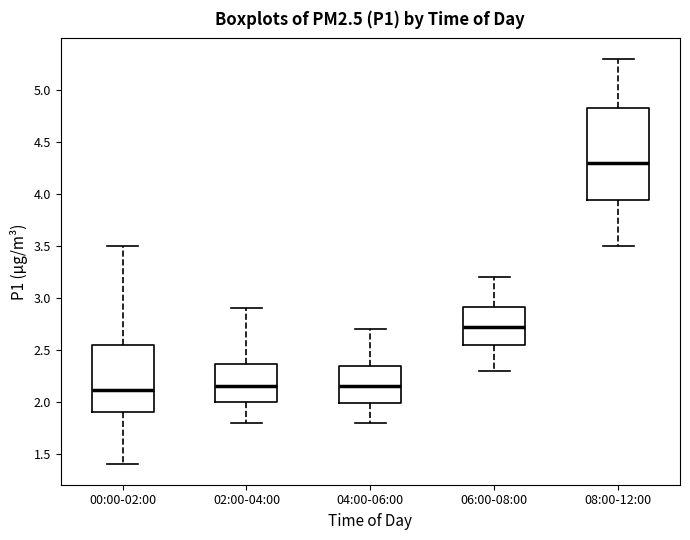

Reading left to right, read every box against the y-axis: the position of its median line, the range the box covers, and the ends of its whiskers. The values are not printed on the chart, so give them approximately, as read against the axis.

00:00-02:00: median 2.10, box 1.90 to 2.55, whiskers 1.40 to 3.50
02:00-04:00: median 2.15, box 2.00 to 2.35, whiskers 1.80 to 2.90
04:00-06:00: median 2.15, box 2.00 to 2.35, whiskers 1.80 to 2.70
06:00-08:00: median 2.75, box 2.55 to 2.90, whiskers 2.30 to 3.20
08:00-12:00: median 4.30, box 3.95 to 4.85, whiskers 3.50 to 5.30